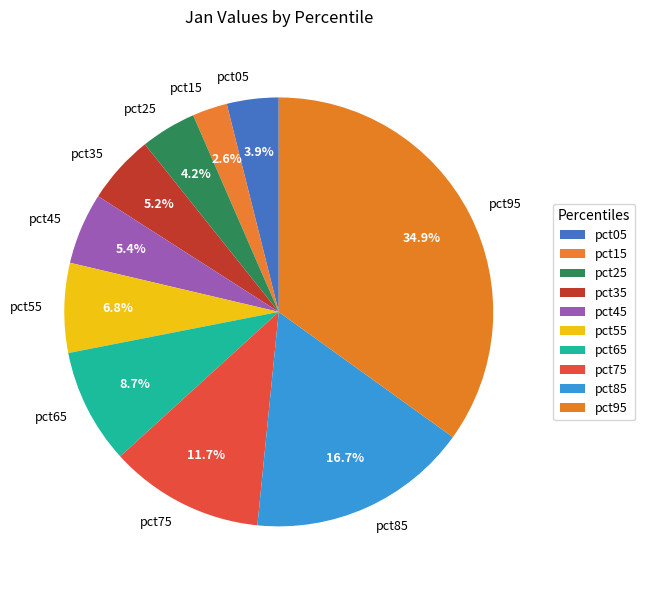

How much of the chart is everything except pct95?

65.1%